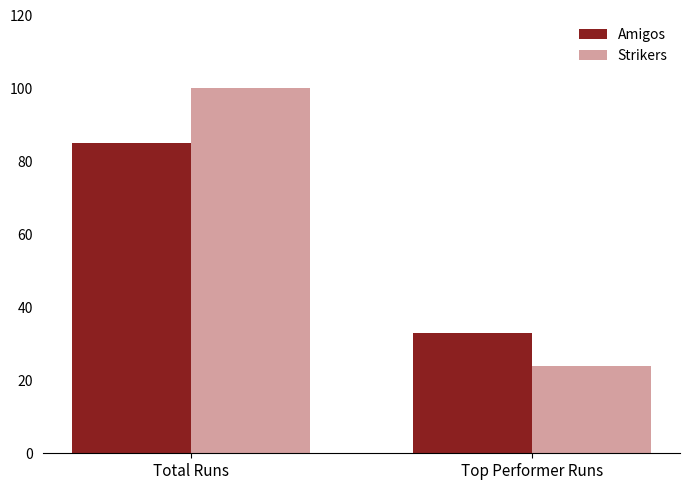

What is the minimum value shown in the chart?

24